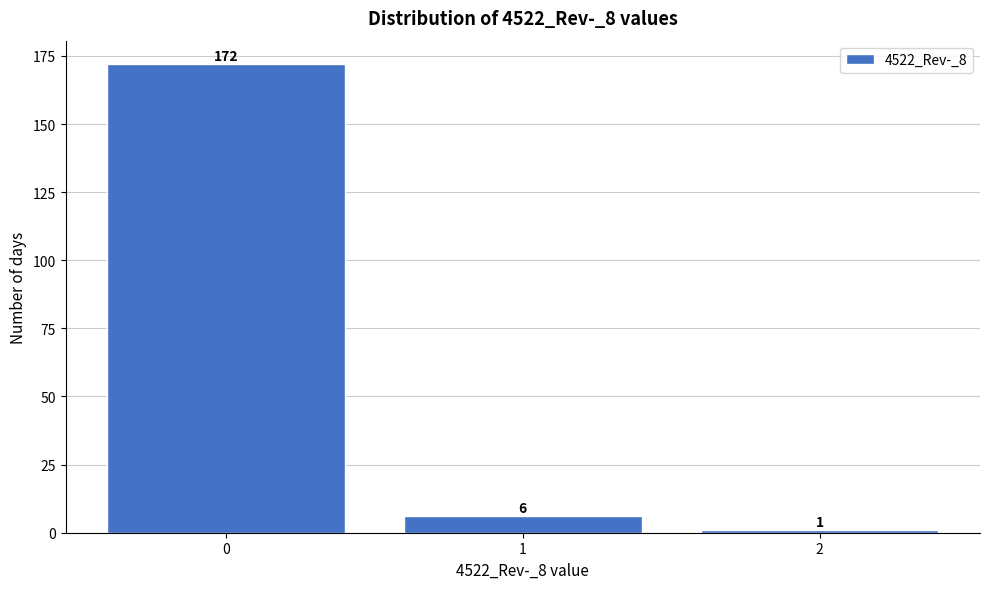

Reading right to left, transcribe all the data shown in this chart.

2=1	1=6	0=172